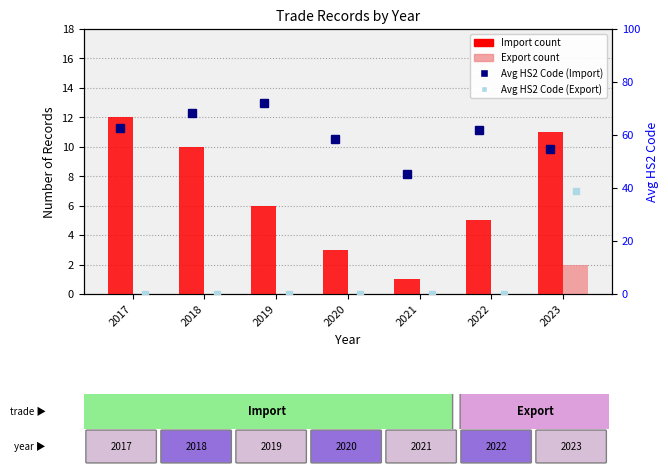

The Avg HS2 Code (Export) series shows 39.0 at 2023. True or false?

True